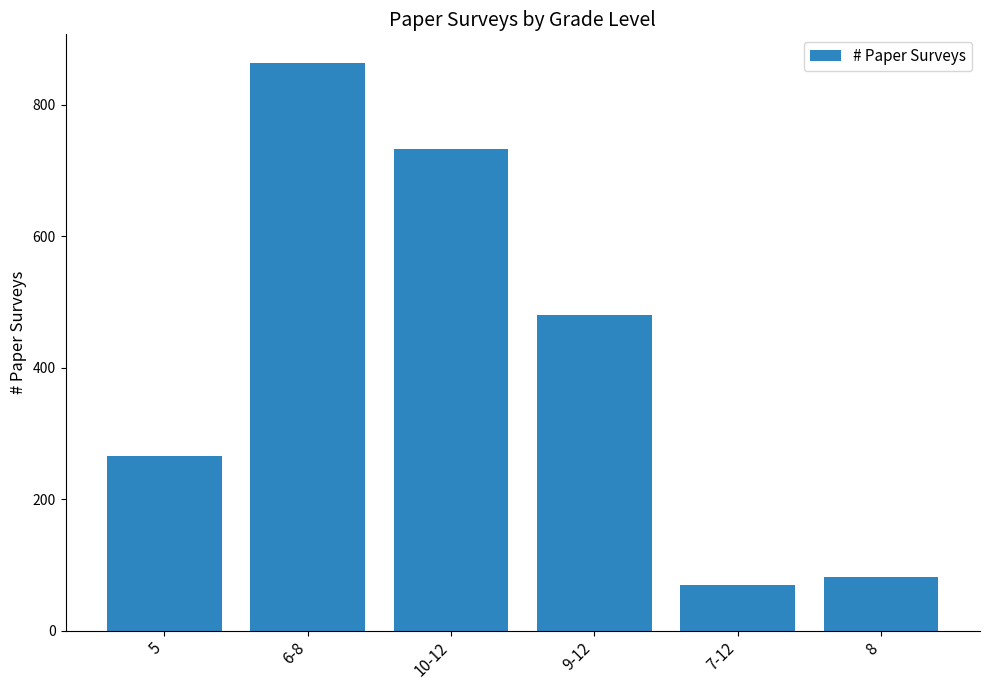

Reading right to left, extract all data points from this chart.

8=82	7-12=70	9-12=480	10-12=732	6-8=864	5=266